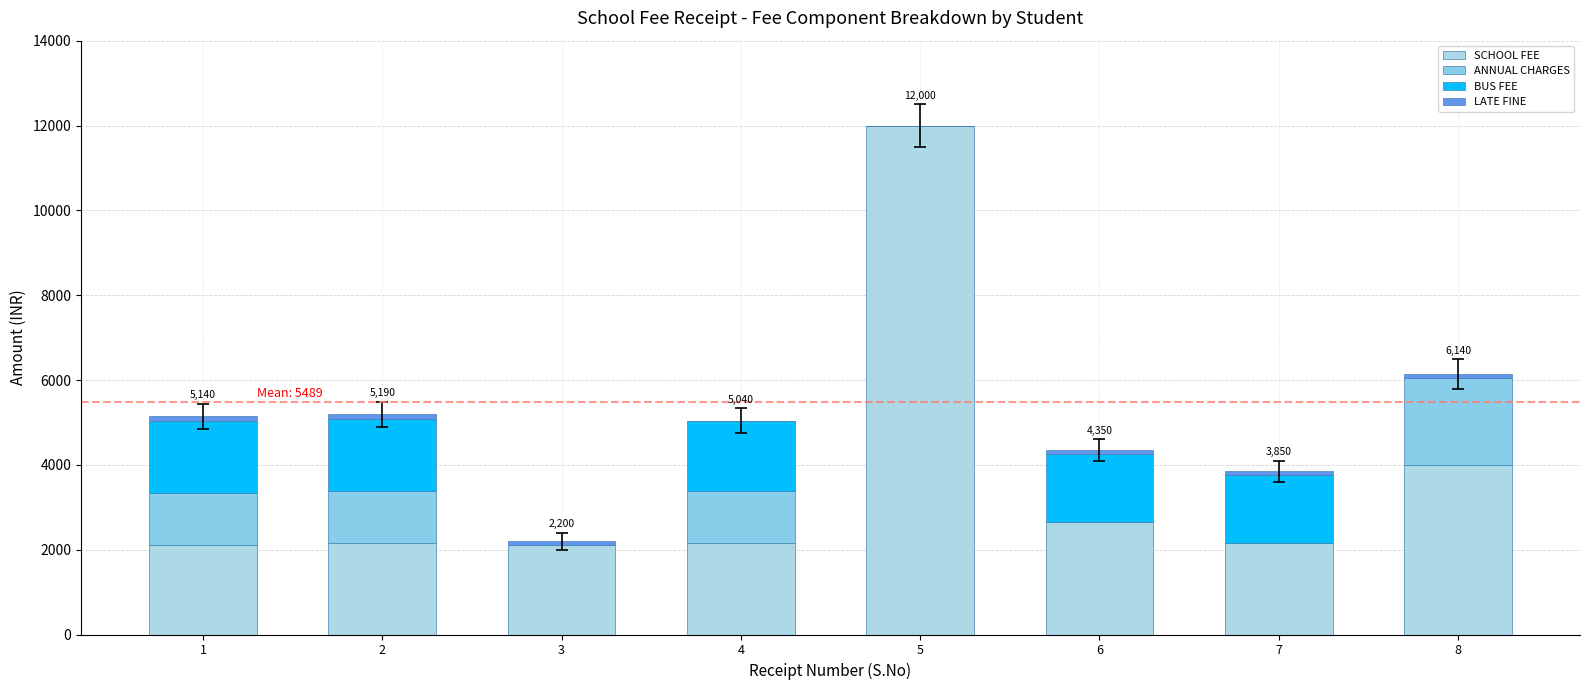

Which category has the highest value in the SCHOOL FEE series?

5